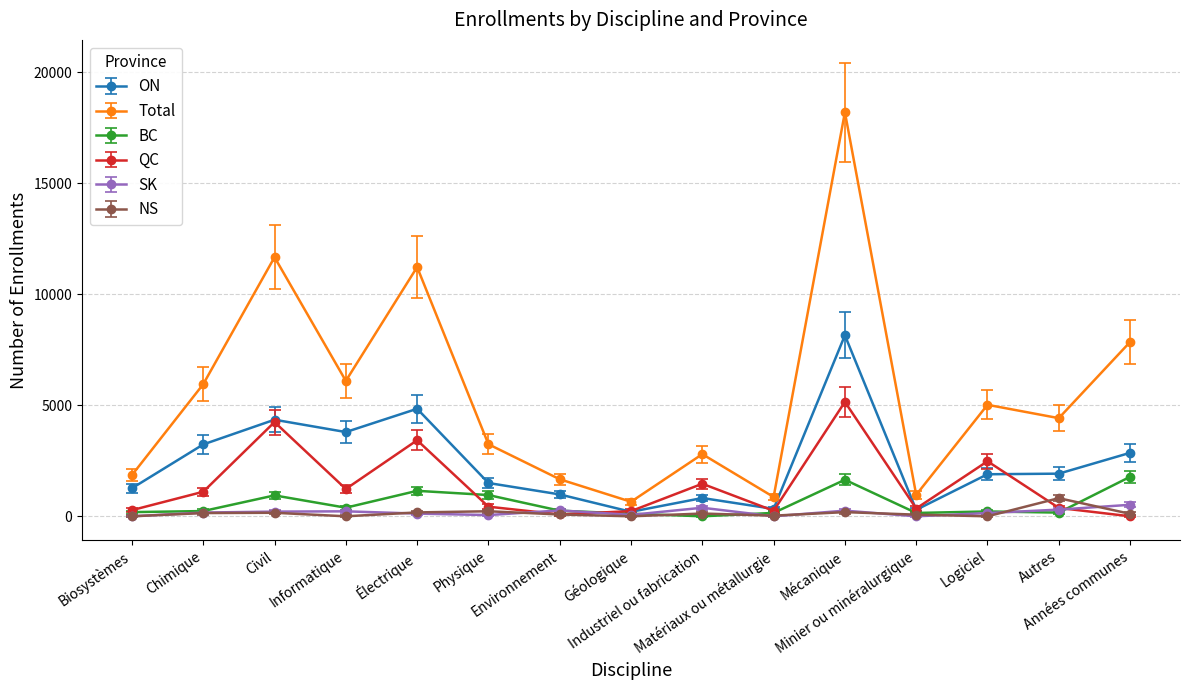

What is the highest value of the QC series?

5151